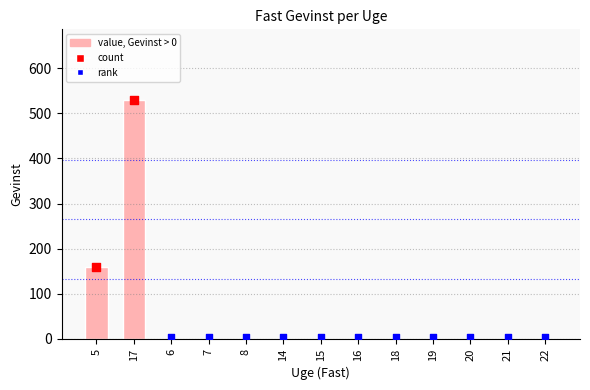

What is the change in value from 17 to 7?

-530